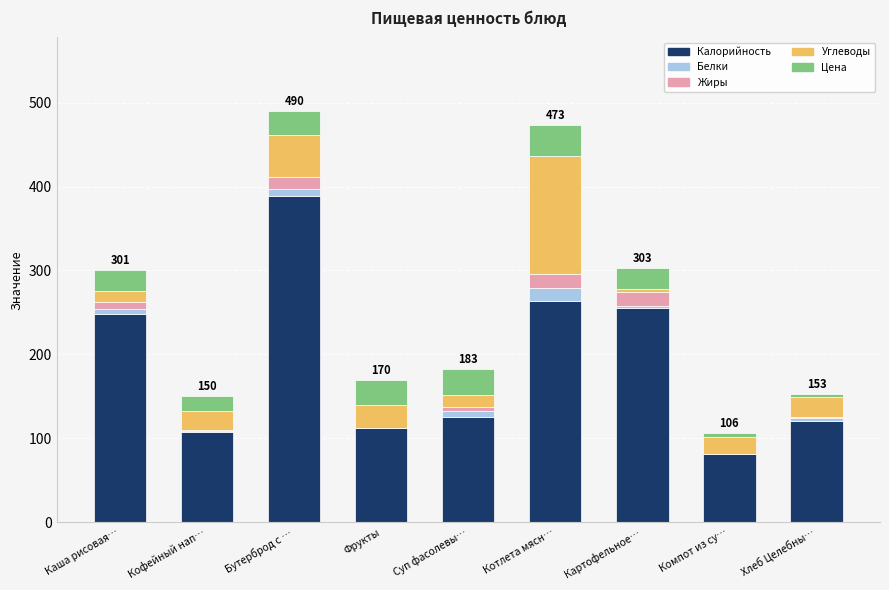

Is it true that Калорийность equals 389.0 at Бутерброд с …?

True